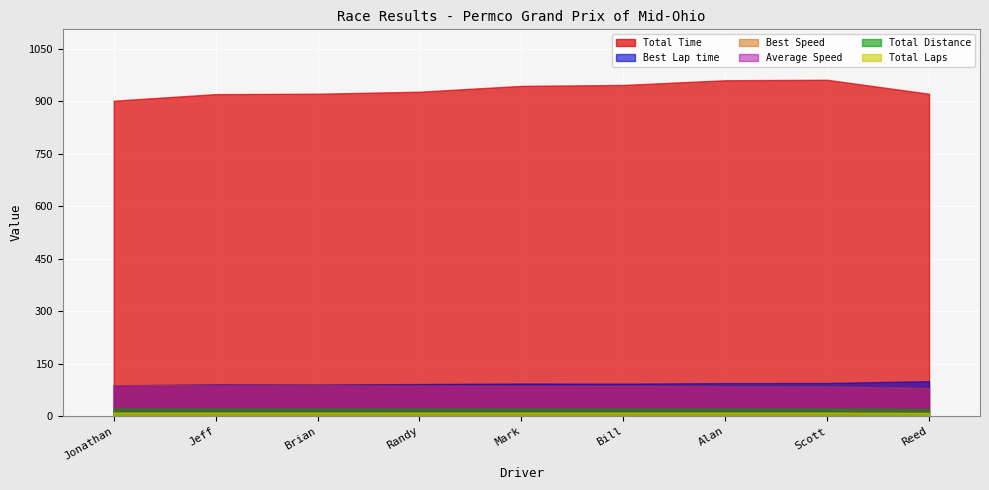

Which series has the largest total across all categories?

Total Time